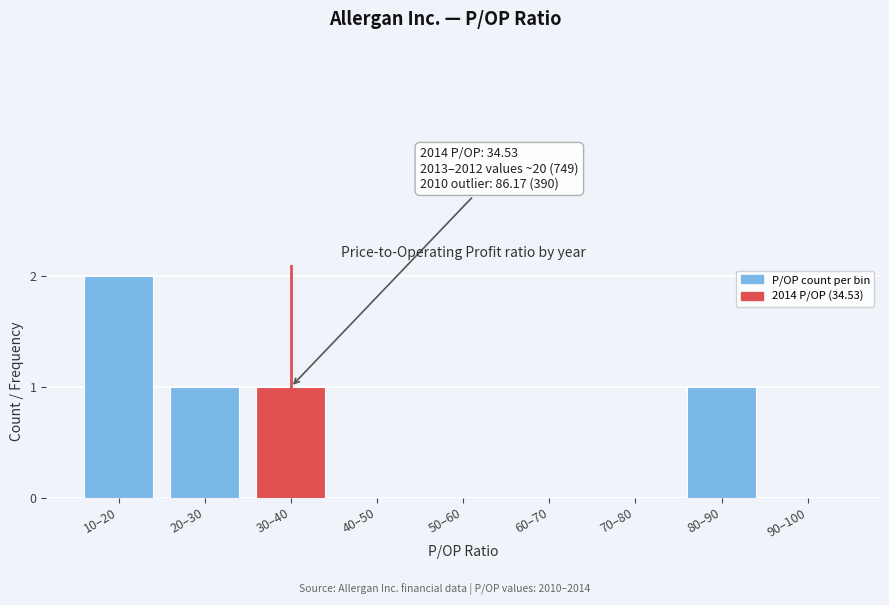

Reading right to left, transcribe all the data shown in this chart.

90–100=0	80–90=1	70–80=0	60–70=0	50–60=0	40–50=0	30–40=1	20–30=1	10–20=2